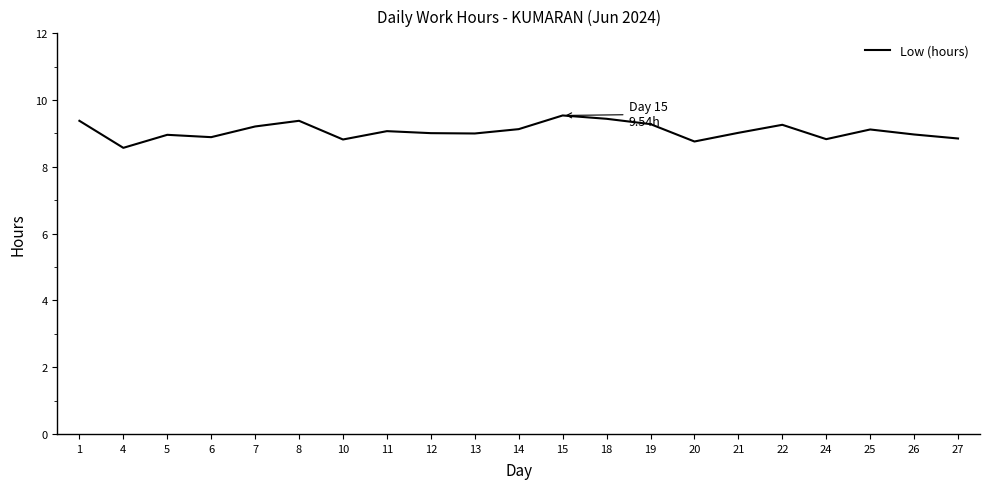

Approximately how many times larger is the value at 4 compared to 5?

1.0